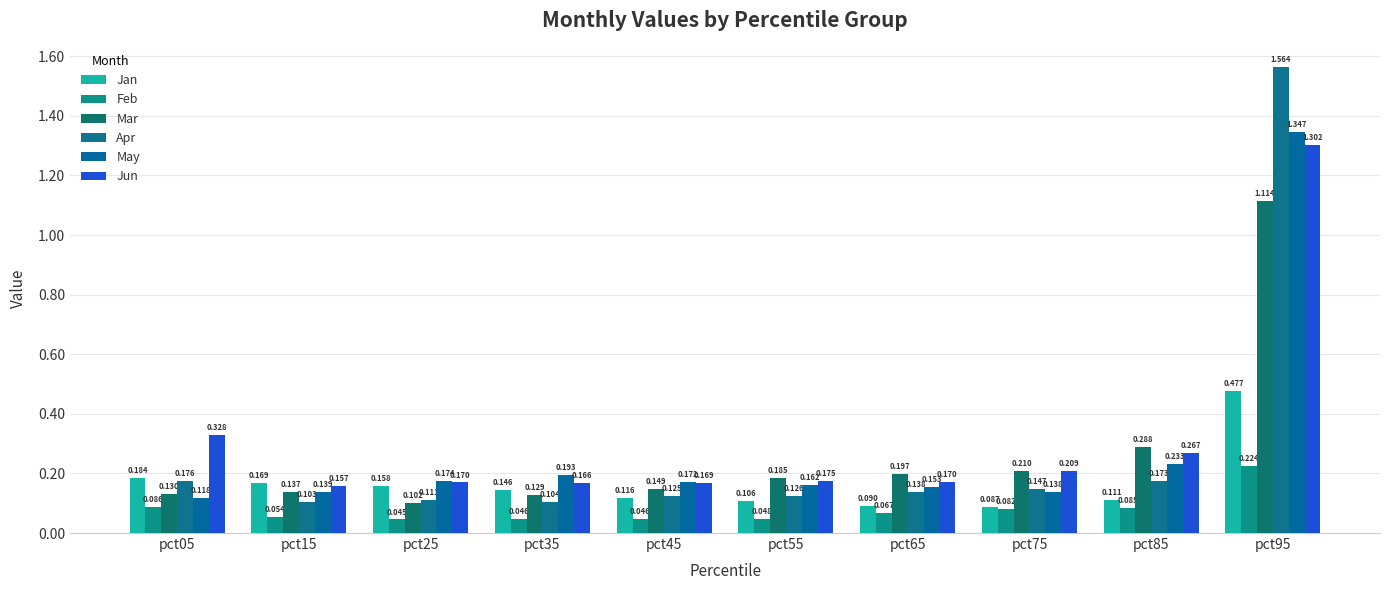

How many groups of bars are there?

10